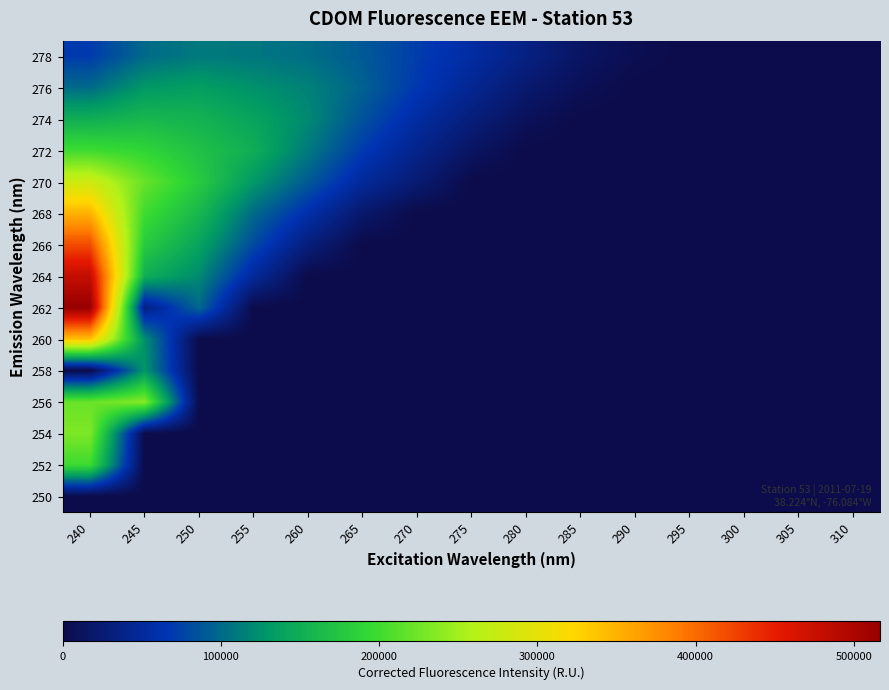

Reading left to right, transcribe all the data shown in this chart.

250: 240=0.0	245=0.0	250=0.0	255=0.0	260=0.0	265=0.0	270=0.0	275=0.0	280=0.0	285=0.0	290=0.0	295=0.0	300=0.0	305=0.0	310=0.0
252: 240=198512.2	245=0.0	250=0.0	255=0.0	260=0.0	265=0.0	270=0.0	275=0.0	280=0.0	285=0.0	290=0.0	295=0.0	300=0.0	305=0.0	310=0.0
254: 240=232148.0	245=0.0	250=0.0	255=0.0	260=0.0	265=0.0	270=0.0	275=0.0	280=0.0	285=0.0	290=0.0	295=0.0	300=0.0	305=0.0	310=0.0
256: 240=221217.0	245=235923.3	250=0.0	255=0.0	260=0.0	265=0.0	270=0.0	275=0.0	280=0.0	285=0.0	290=0.0	295=0.0	300=0.0	305=0.0	310=0.0
258: 240=0.0	245=128534.5	250=0.0	255=0.0	260=0.0	265=0.0	270=0.0	275=0.0	280=0.0	285=0.0	290=0.0	295=0.0	300=0.0	305=0.0	310=0.0
260: 240=340558.3	245=123251.9	250=0.0	255=0.0	260=0.0	265=0.0	270=0.0	275=0.0	280=0.0	285=0.0	290=0.0	295=0.0	300=0.0	305=0.0	310=0.0
262: 240=516578.5	245=34335.1	250=98392.0	255=0.0	260=0.0	265=0.0	270=0.0	275=0.0	280=0.0	285=0.0	290=0.0	295=0.0	300=0.0	305=0.0	310=0.0
264: 240=480000.0	245=150000.0	250=120000.0	255=50000.0	260=0.0	265=0.0	270=0.0	275=0.0	280=0.0	285=0.0	290=0.0	295=0.0	300=0.0	305=0.0	310=0.0
266: 240=420000.0	245=180000.0	250=140000.0	255=80000.0	260=30000.0	265=0.0	270=0.0	275=0.0	280=0.0	285=0.0	290=0.0	295=0.0	300=0.0	305=0.0	310=0.0
268: 240=350000.0	245=200000.0	250=160000.0	255=100000.0	260=60000.0	265=20000.0	270=0.0	275=0.0	280=0.0	285=0.0	290=0.0	295=0.0	300=0.0	305=0.0	310=0.0
270: 240=280000.0	245=220000.0	250=180000.0	255=130000.0	260=90000.0	265=50000.0	270=25000.0	275=0.0	280=0.0	285=0.0	290=0.0	295=0.0	300=0.0	305=0.0	310=0.0
272: 240=200000.0	245=190000.0	250=170000.0	255=150000.0	260=110000.0	265=70000.0	270=40000.0	275=15000.0	280=0.0	285=0.0	290=0.0	295=0.0	300=0.0	305=0.0	310=0.0
274: 240=150000.0	245=160000.0	250=155000.0	255=140000.0	260=120000.0	265=85000.0	270=55000.0	275=30000.0	280=10000.0	285=0.0	290=0.0	295=0.0	300=0.0	305=0.0	310=0.0
276: 240=100000.0	245=130000.0	250=135000.0	255=125000.0	260=115000.0	265=95000.0	270=68000.0	275=45000.0	280=22000.0	285=8000.0	290=0.0	295=0.0	300=0.0	305=0.0	310=0.0
278: 240=70000.0	245=100000.0	250=110000.0	255=108000.0	260=102000.0	265=90000.0	270=72000.0	275=55000.0	280=35000.0	285=15000.0	290=5000.0	295=0.0	300=0.0	305=0.0	310=0.0